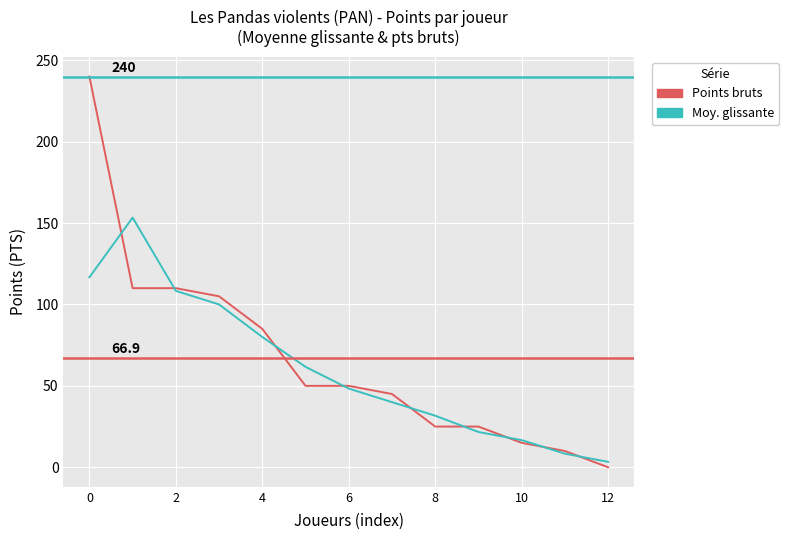

What is the maximum value shown in the chart?

240.0